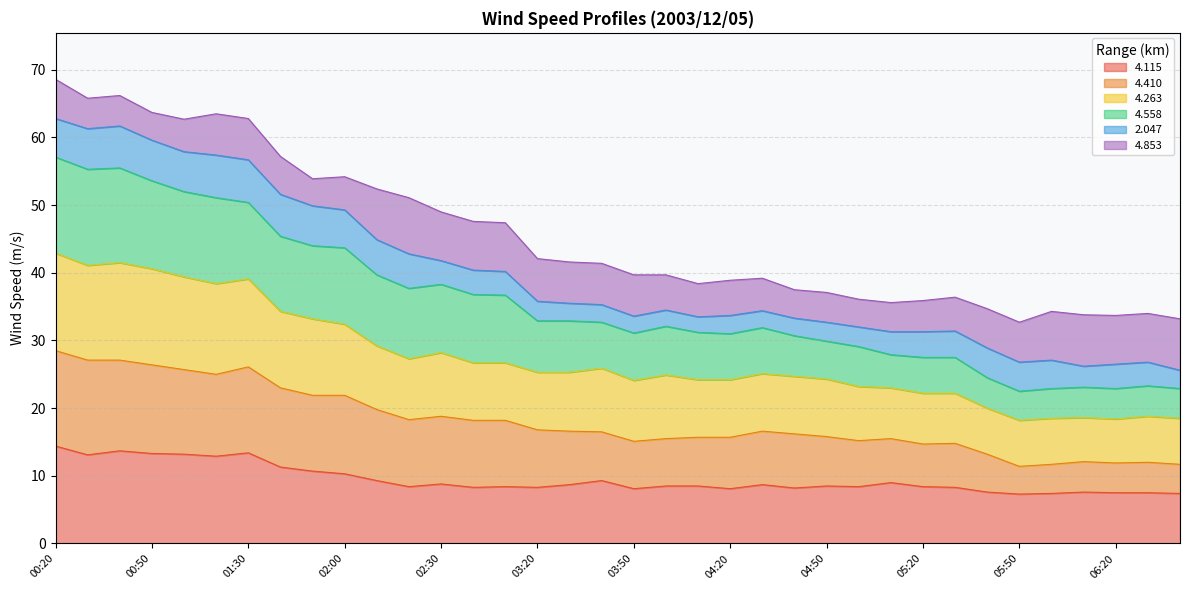

List the labels in order of   4.263 value, largest first.

00:20, 00:40, 00:30, 00:50, 01:00, 01:30, 01:20, 01:40, 01:50, 02:00, 02:10, 02:30, 02:20, 02:40, 02:50, 03:40, 03:20, 03:30, 04:30, 04:00, 04:40, 04:50, 04:10, 04:20, 03:50, 05:00, 05:10, 05:30, 05:20, 05:40, 06:30, 06:10, 06:00, 06:40, 06:20, 05:50